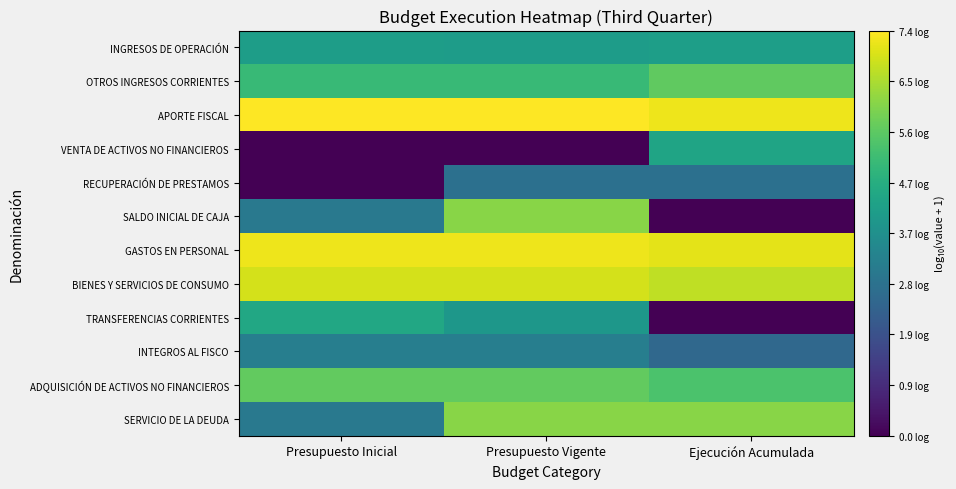

Count the number of data series in this chart.

12